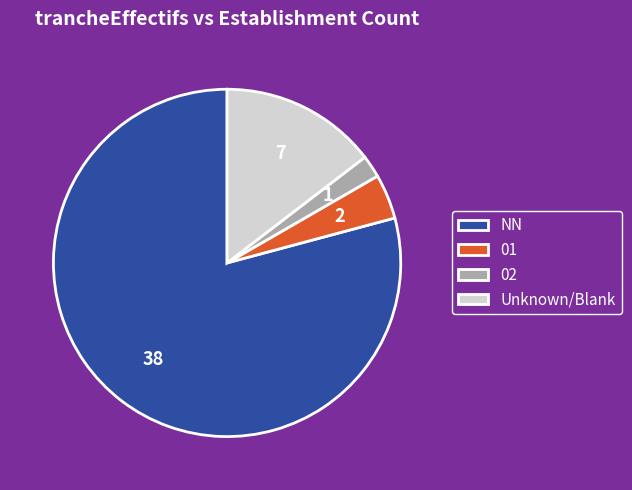

True or false: 02 accounts for 2% of the total.

True